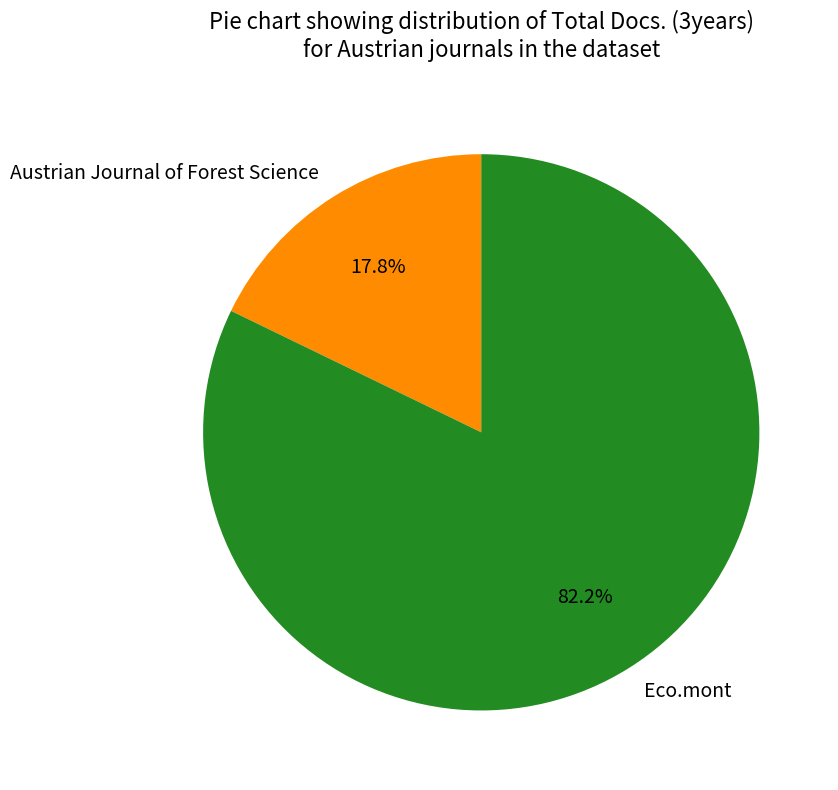

Is there a majority slice in this chart?

Yes